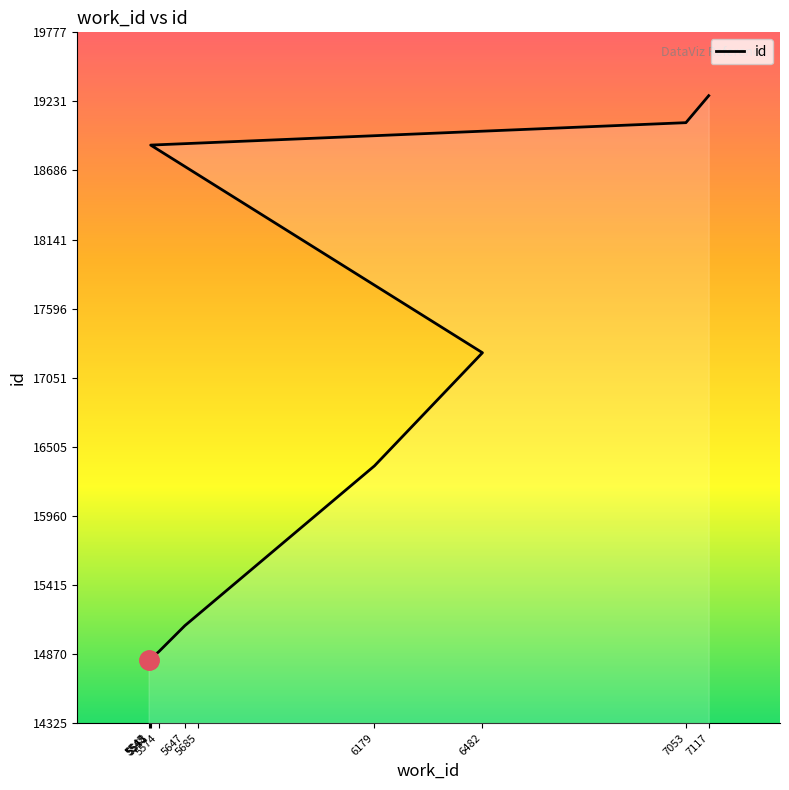

At which category does the chart reach its peak across all series?

7117